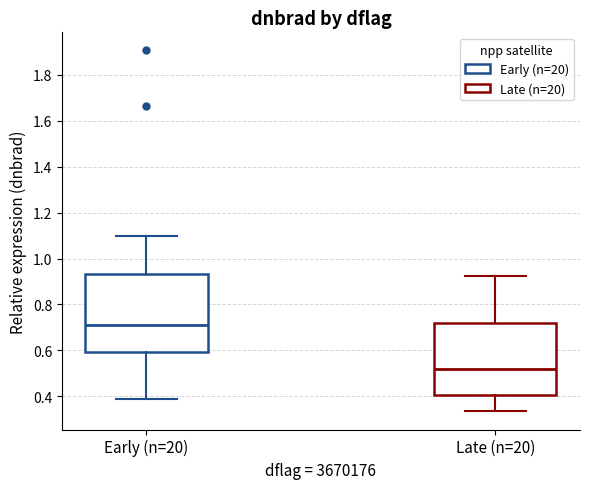

Reading left to right, transcribe this box plot: for each box, give where its median line is, the range the box spans, and where its two whiskers end, as read against the y-axis. The values are not printed on the chart, so give them approximately, as read against the axis.

Early (n=20): median 0.72, box 0.60 to 0.94, whiskers 0.38 to 1.10
Late (n=20): median 0.52, box 0.40 to 0.72, whiskers 0.34 to 0.92